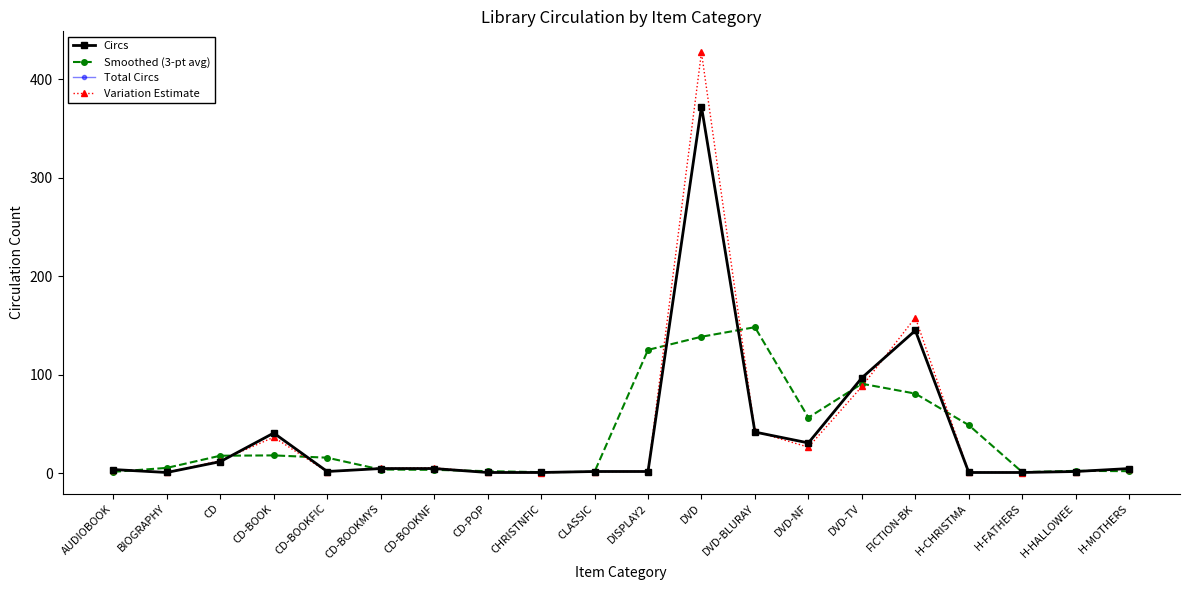

List the series in order of their peak value, lowest first.

Smoothed (3-pt avg), Circs, Total Circs, Variation Estimate